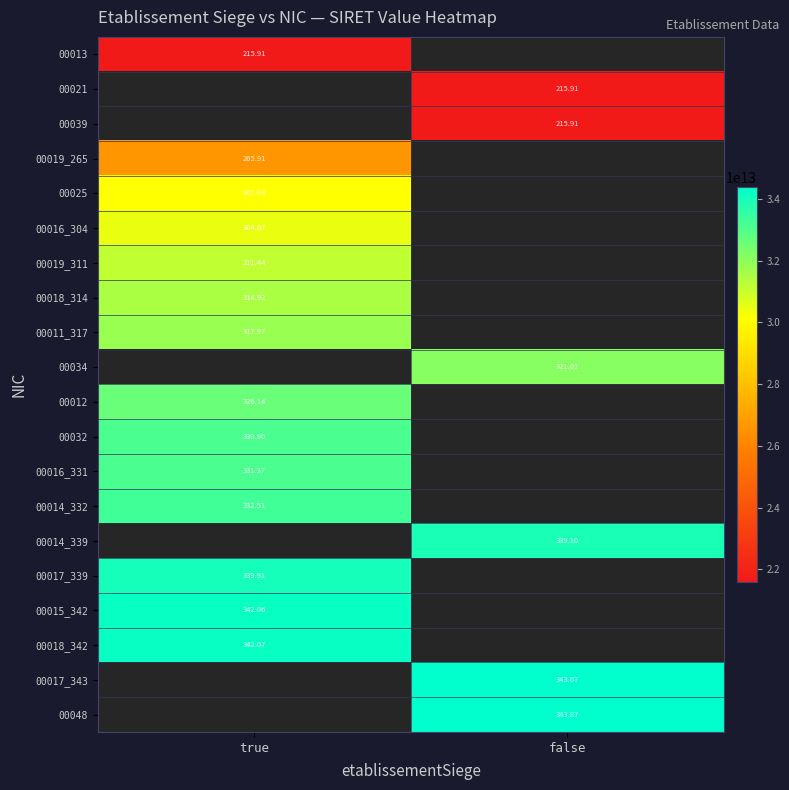

At how many categories does at least one series exceed 24397977894923?

2